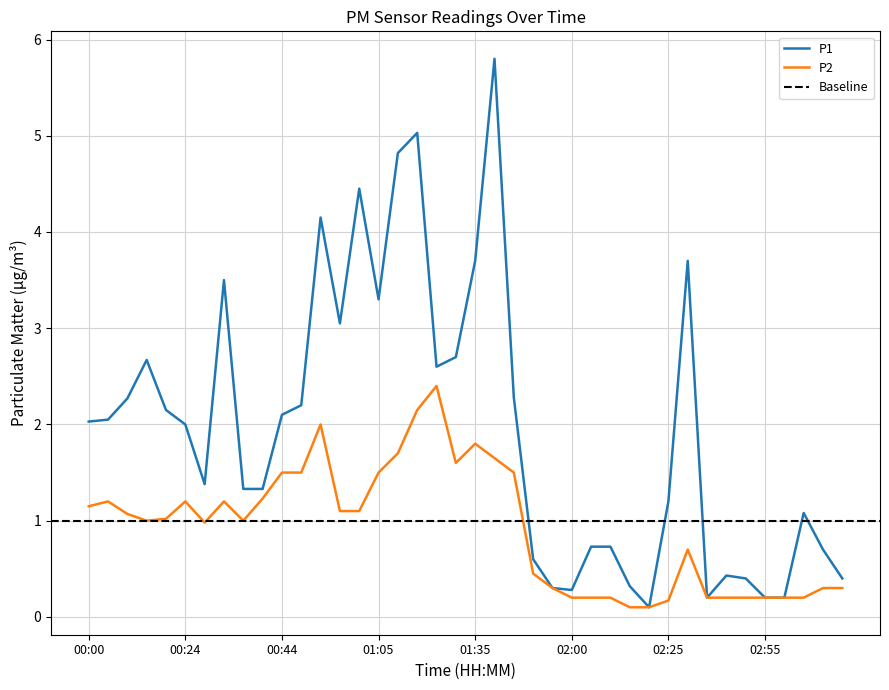

What is the label of the 18th point from the left?

01:13